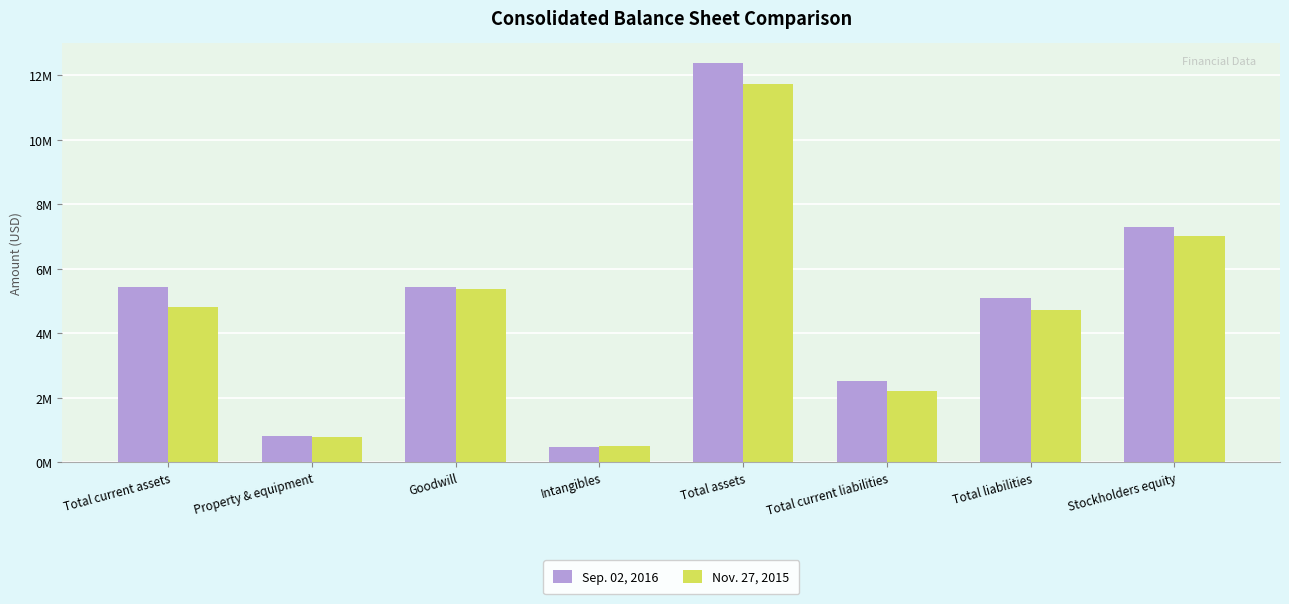

Count the Nov. 27, 2015 values in the range 2213556 to 7001580.

5